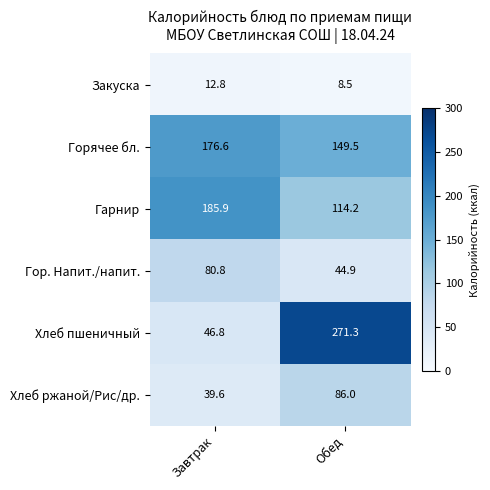

Reading left to right, transcribe all the data shown in this chart.

Закуска: Завтрак=12.8	Обед=8.5
Горячее бл.: Завтрак=176.6	Обед=149.5
Гарнир: Завтрак=185.9	Обед=114.2
Гор. Напит./напит.: Завтрак=80.8	Обед=44.9
Хлеб пшеничный: Завтрак=46.8	Обед=271.3
Хлеб ржаной/Рис/др.: Завтрак=39.6	Обед=86.0